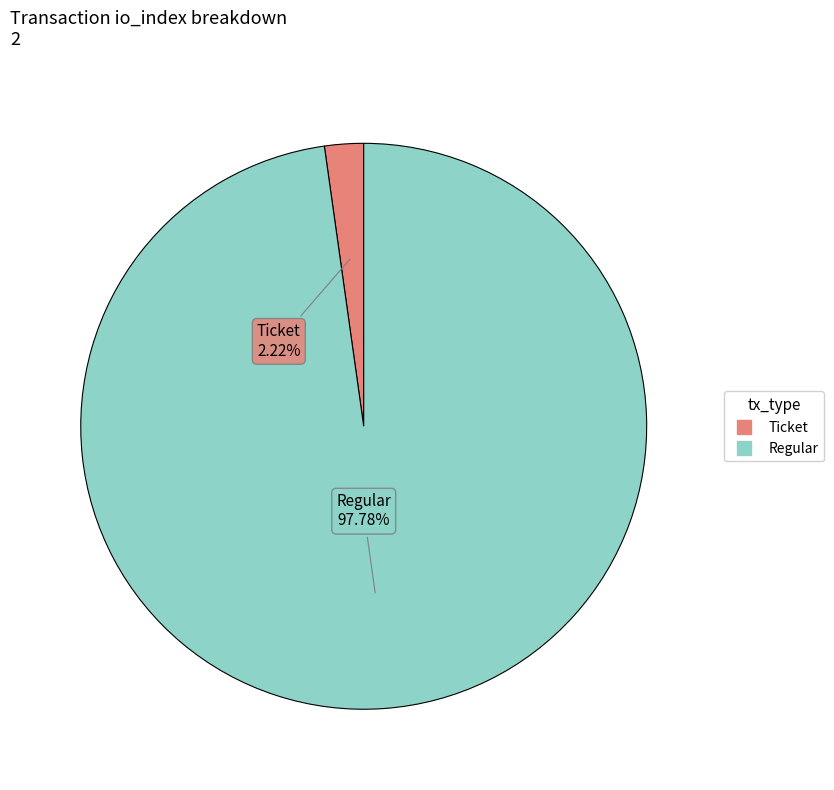

Does any single category account for the majority?

Yes